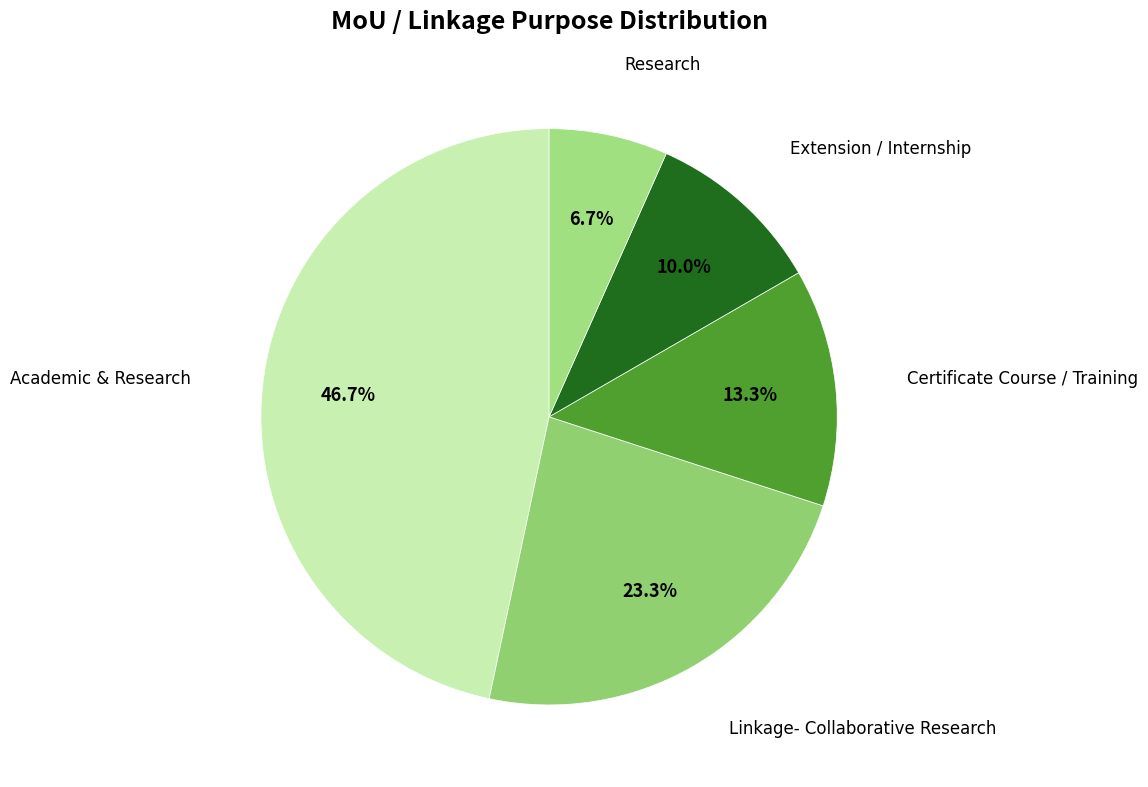

What is the largest slice in the pie chart?

Academic & Research